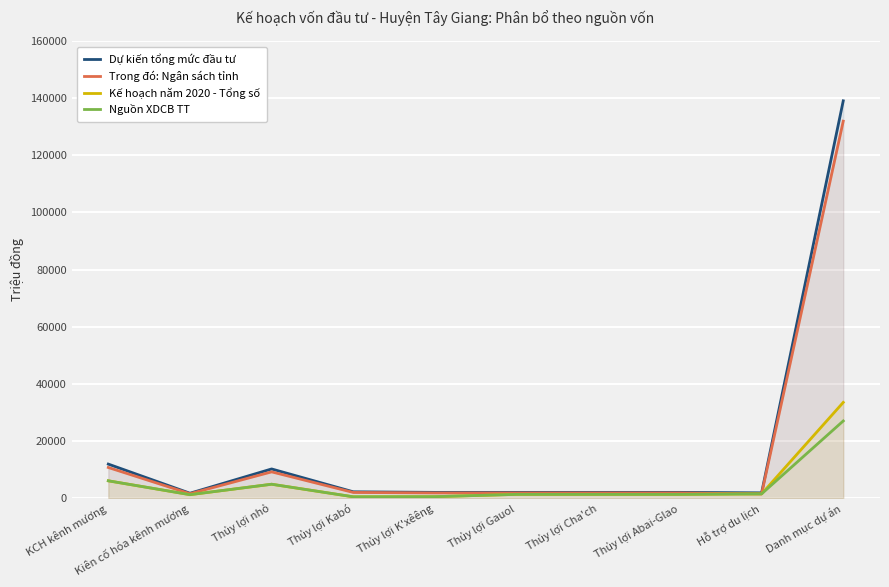

Between Thủy lợi Cha'ch and Thủy lợi nhỏ, which is larger?

Thủy lợi nhỏ